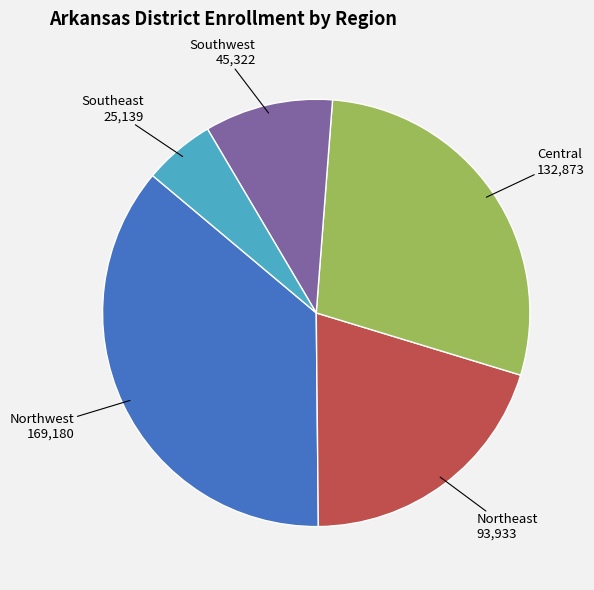

Is it true that Northwest is 36% of the pie?

True